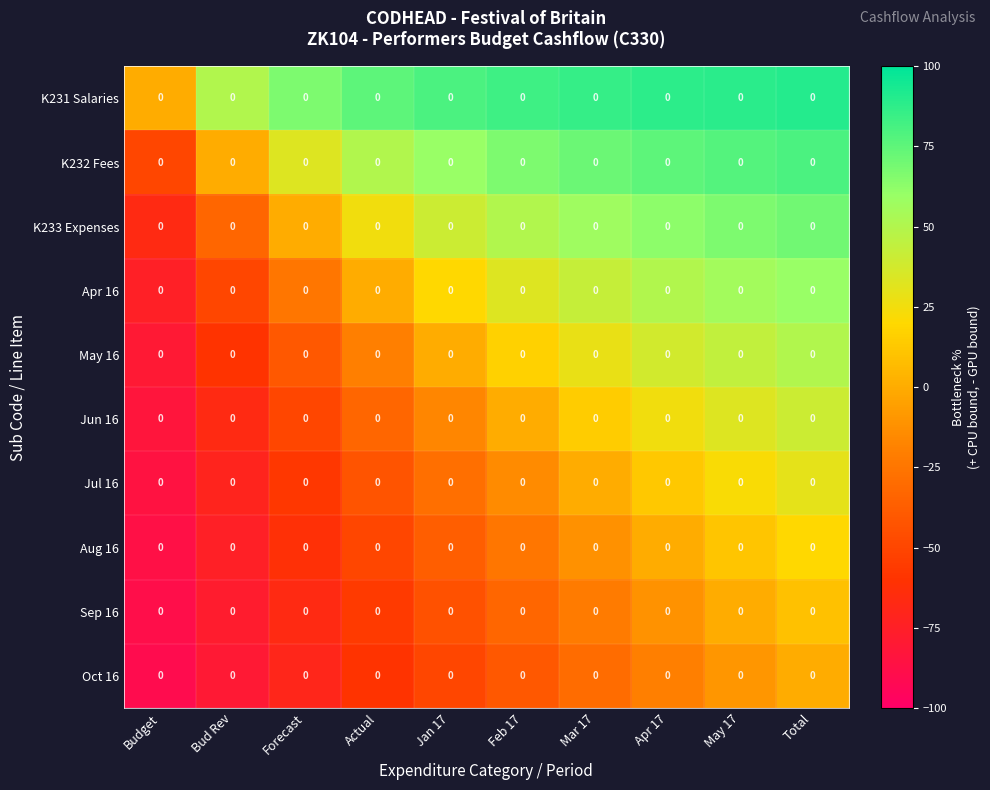

What is the difference between the highest and lowest values at Actual?

135.0